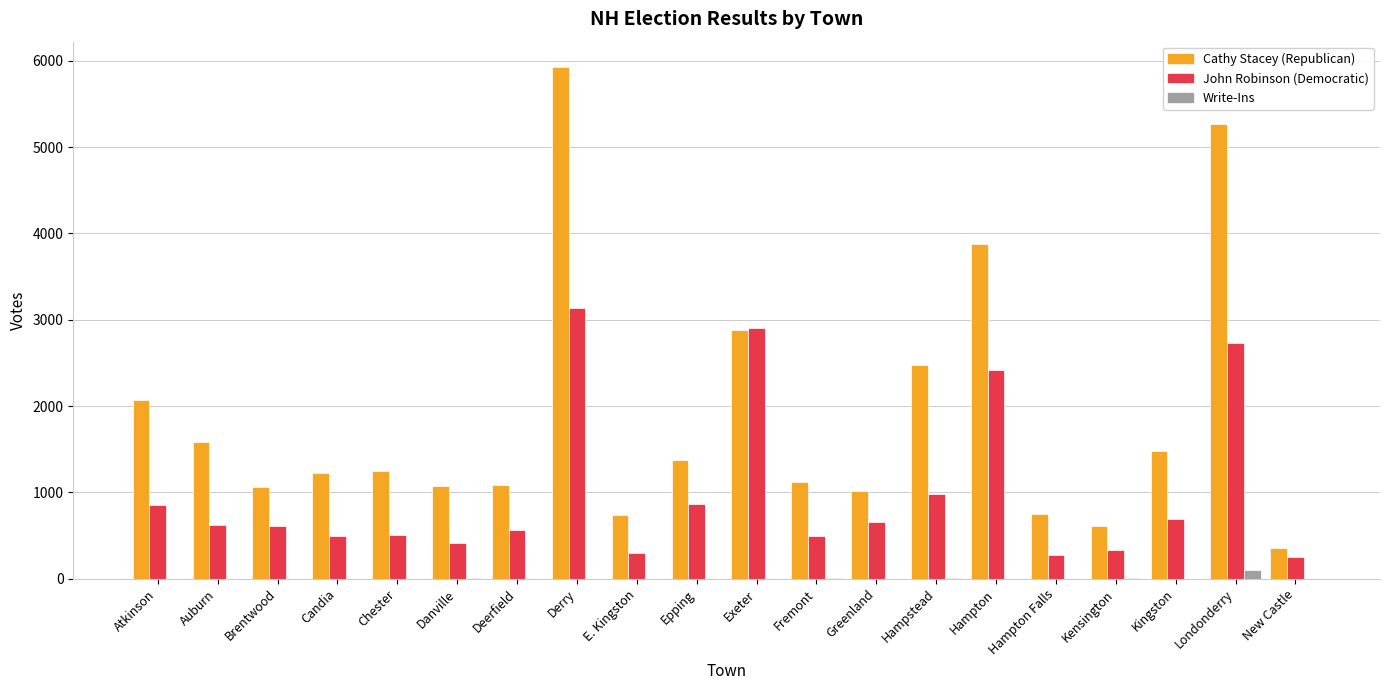

Where is John Robinson (Democratic) nearest to the value 1693?

Hampstead